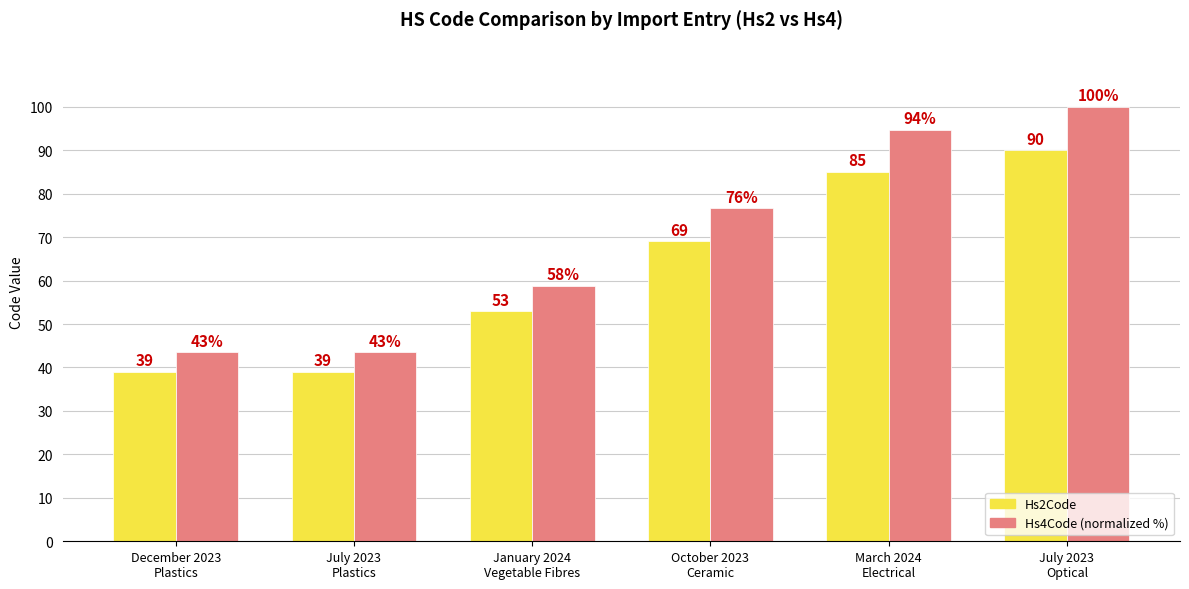

Which series has the largest range (max minus min)?

Hs4Code (normalized %)